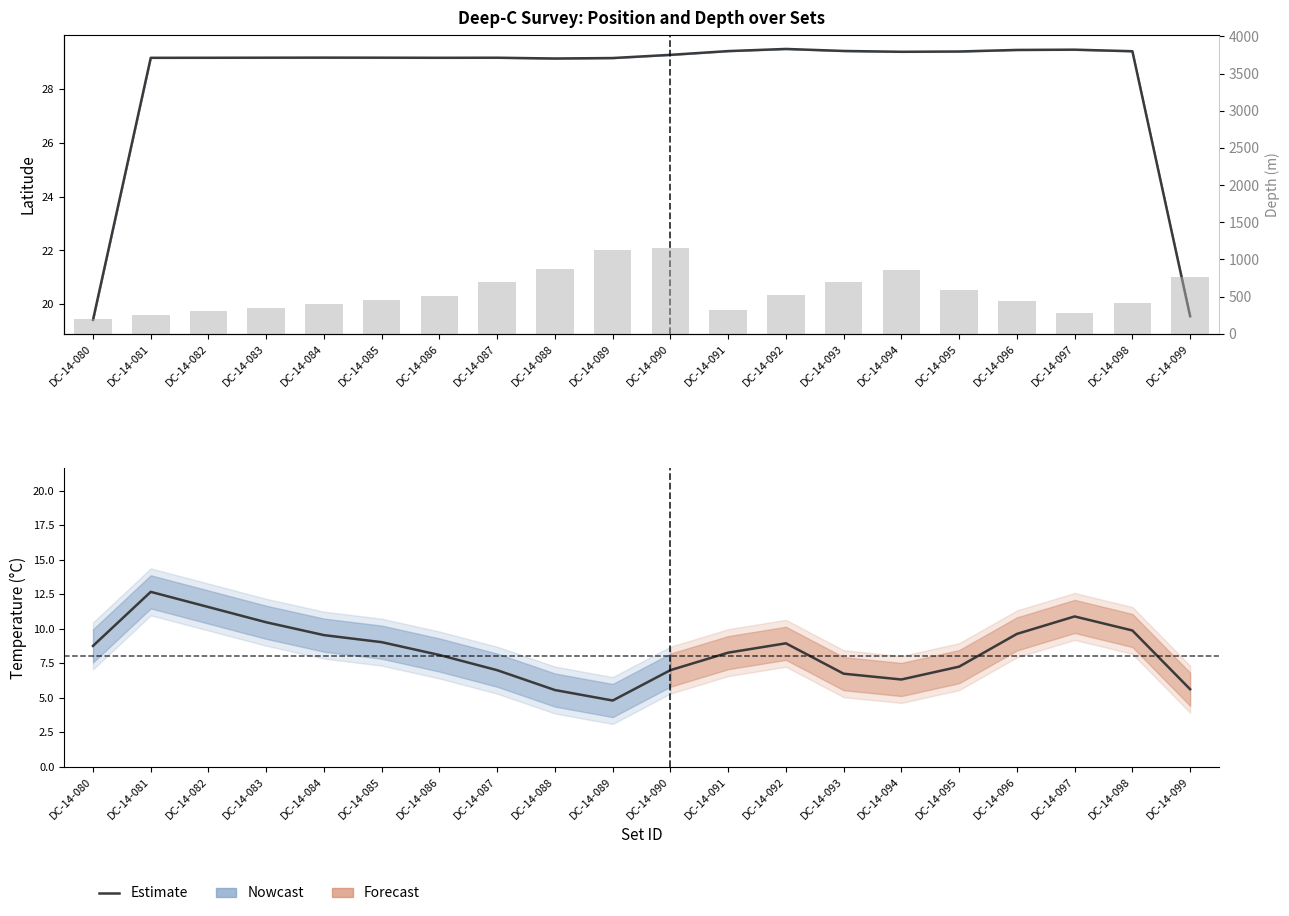

Is it true that Temperature (°C) equals 1.4 at DC-14-090?

False